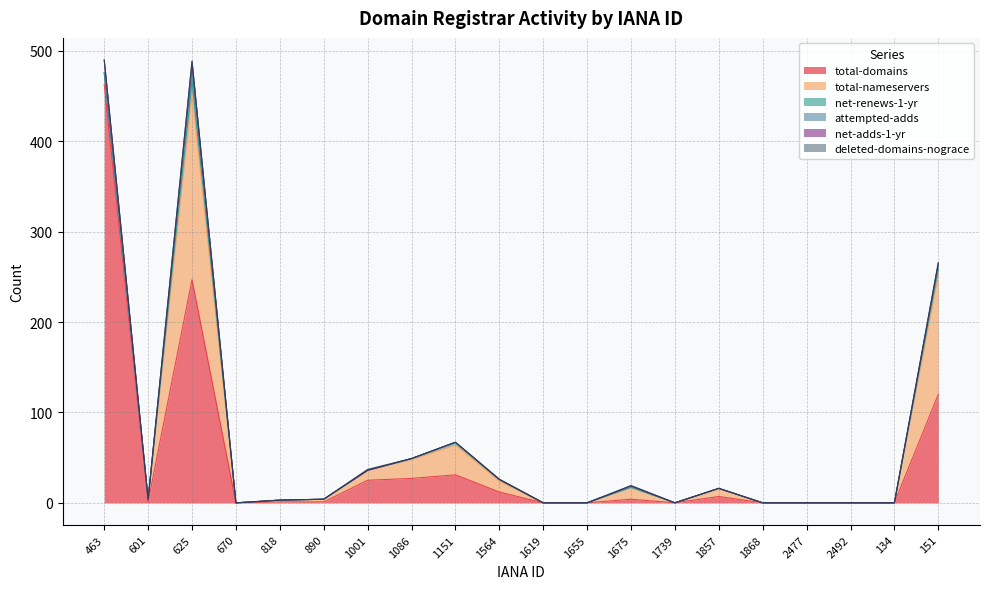

Which category has the lowest value across all series?

670